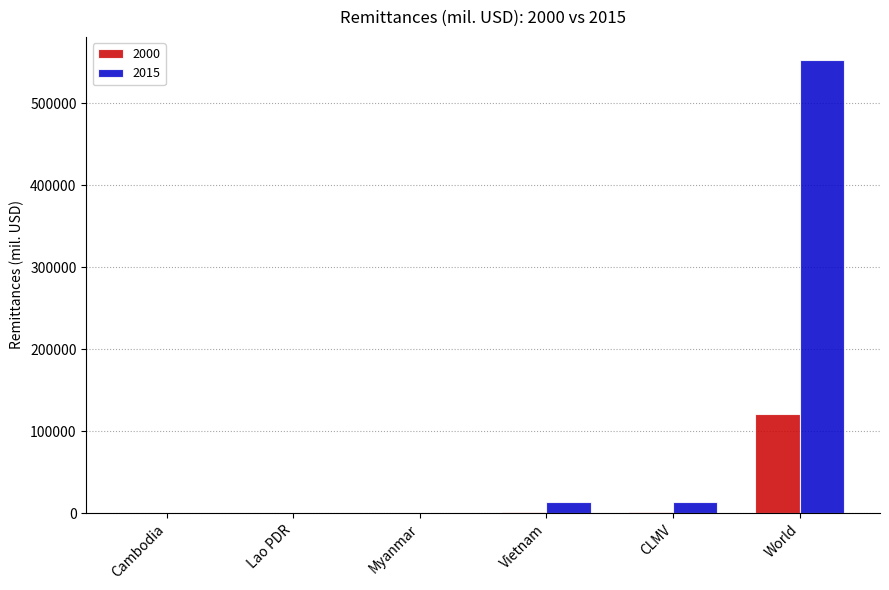

What are all the series names shown in the legend?

2000, 2015